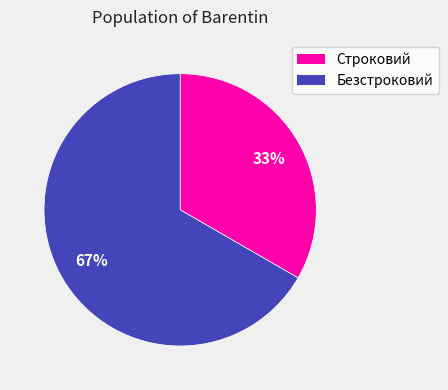

What is the smallest slice in the pie chart?

Строковий